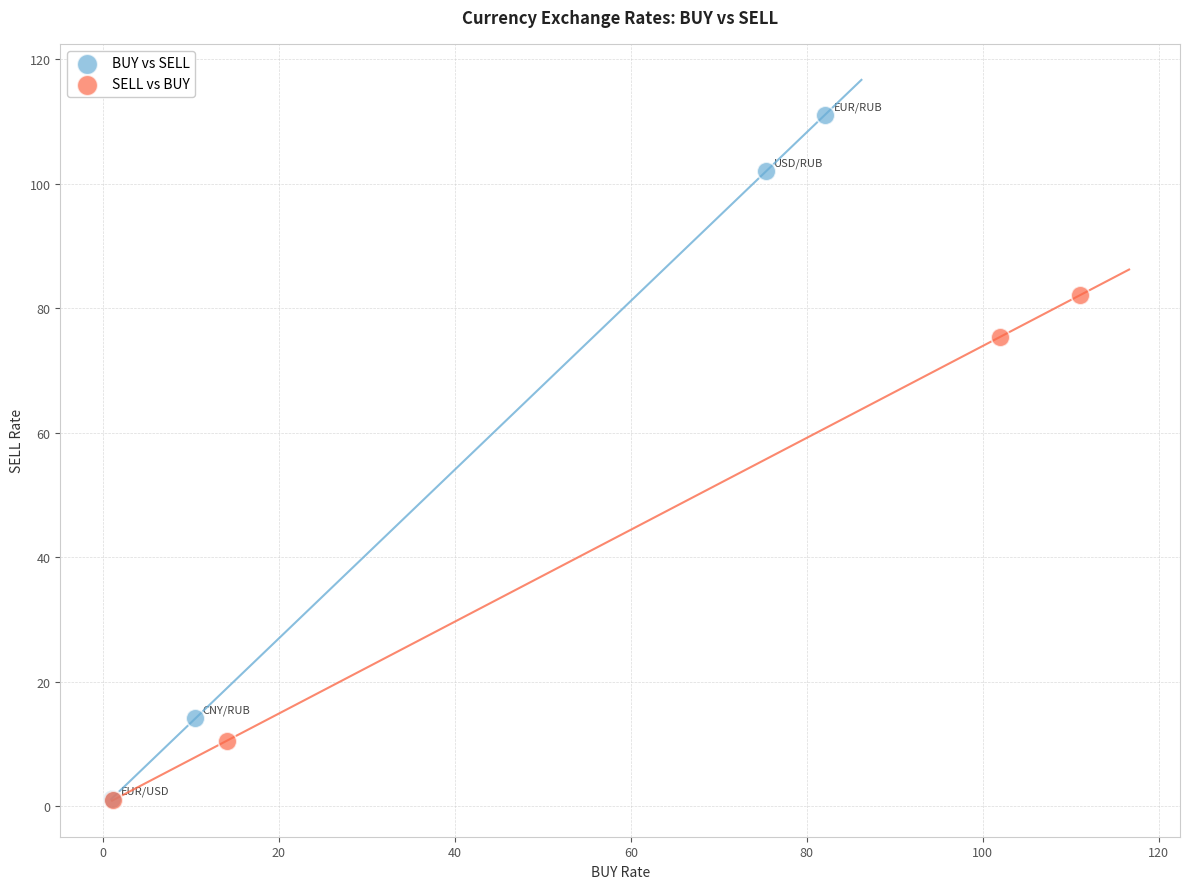

What are all the series names shown in the legend?

BUY vs SELL, SELL vs BUY